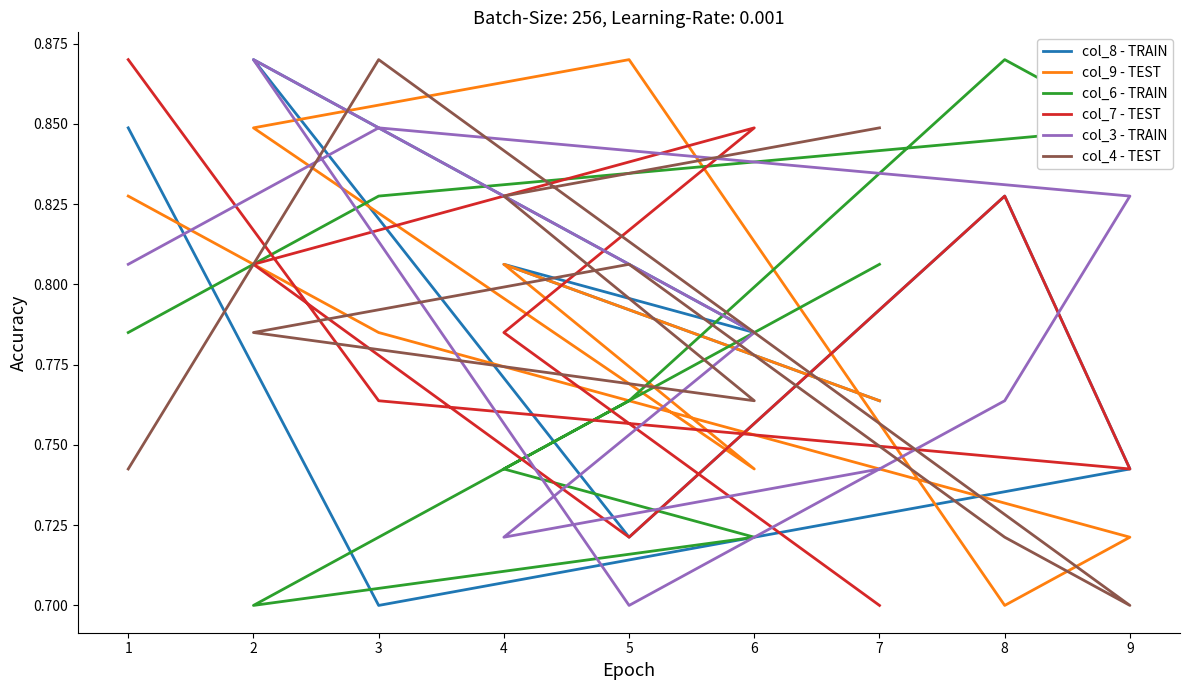

What is the minimum value for col_7 - TEST?

0.7